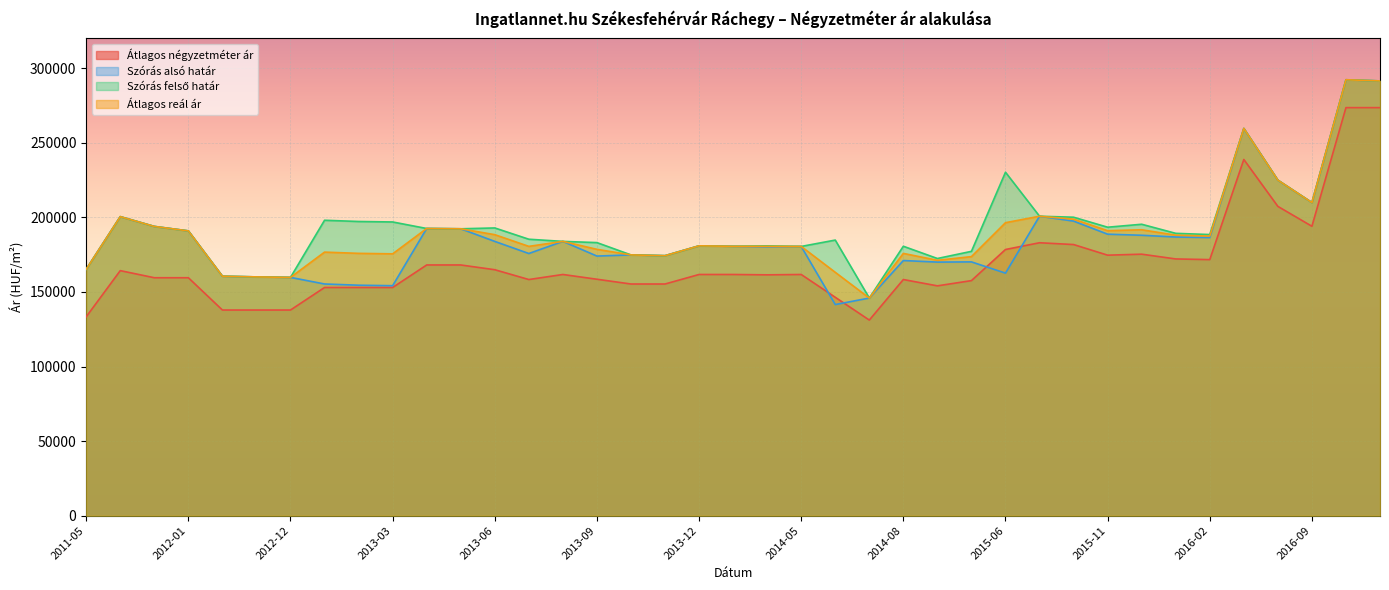

What is the lowest value of the Átlagos reál ár series?

145904